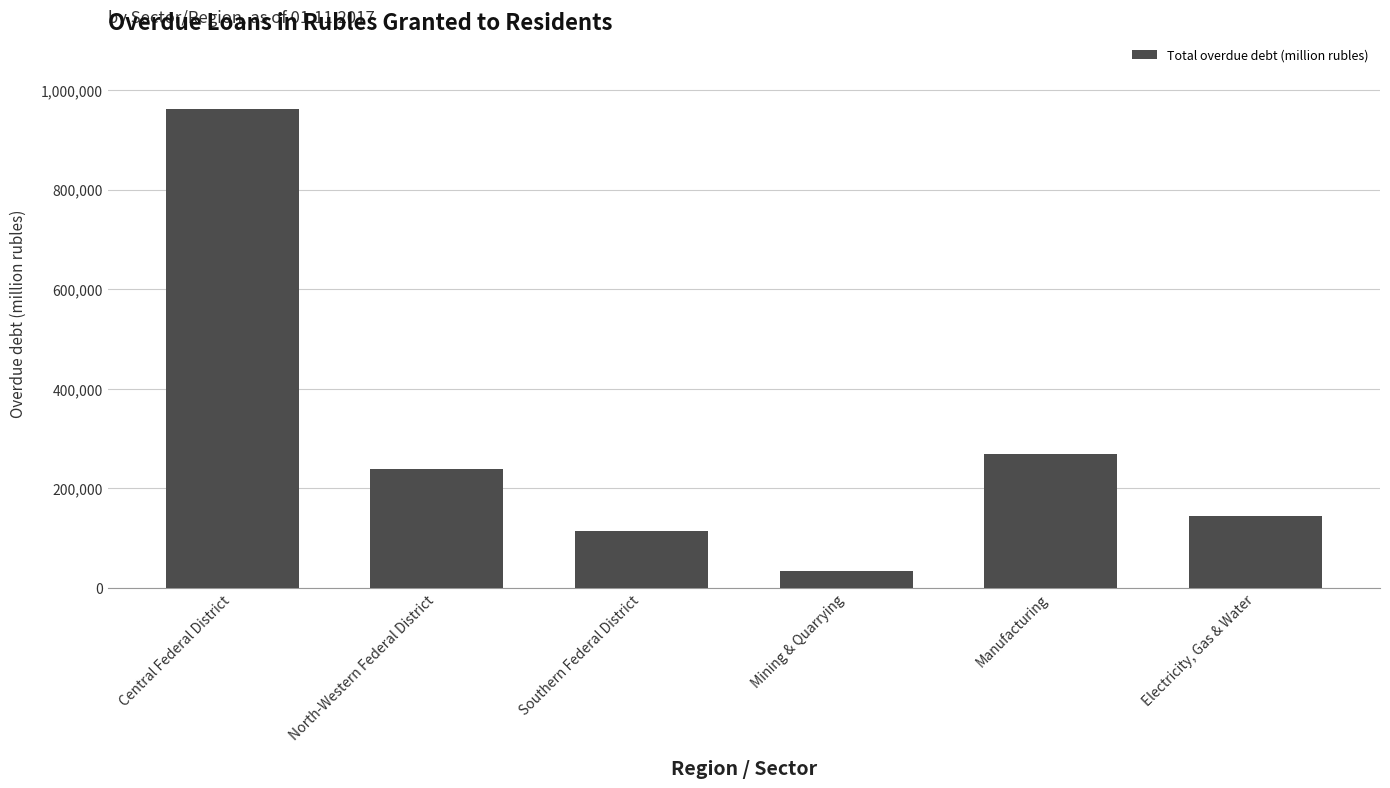

How many values are below 239856?

3